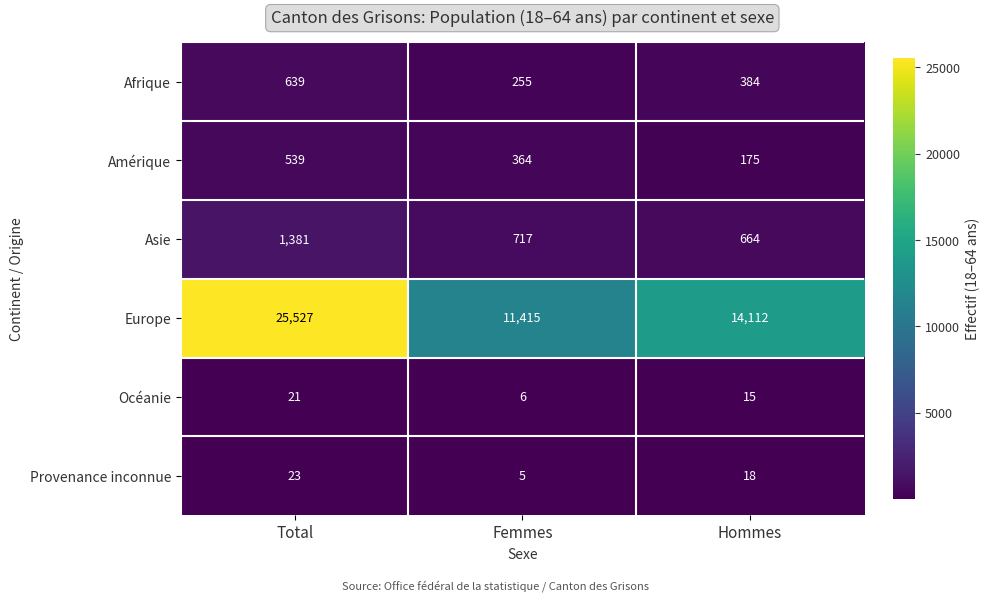

Which category has the highest value across all series?

Total